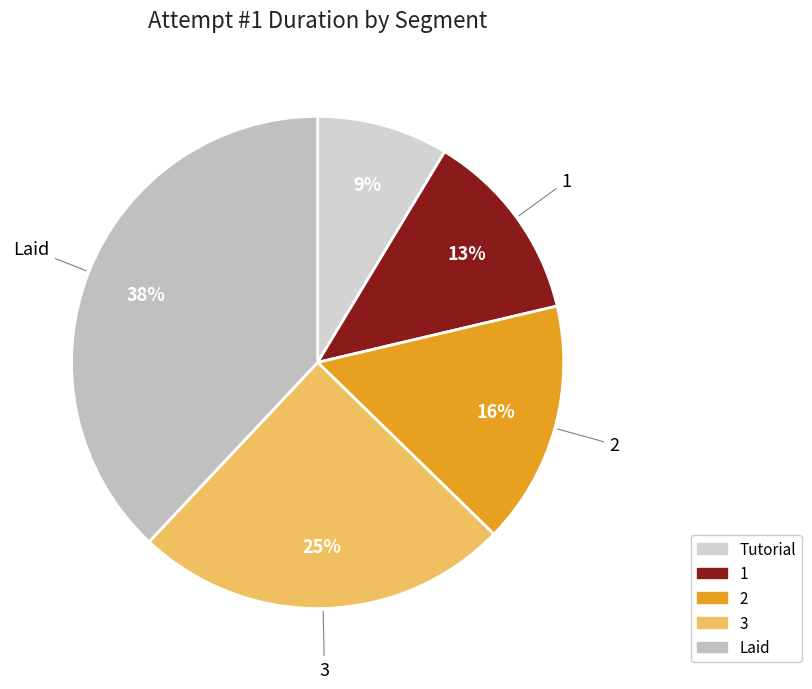

Combined, do Tutorial and 2 account for over 50%?

No